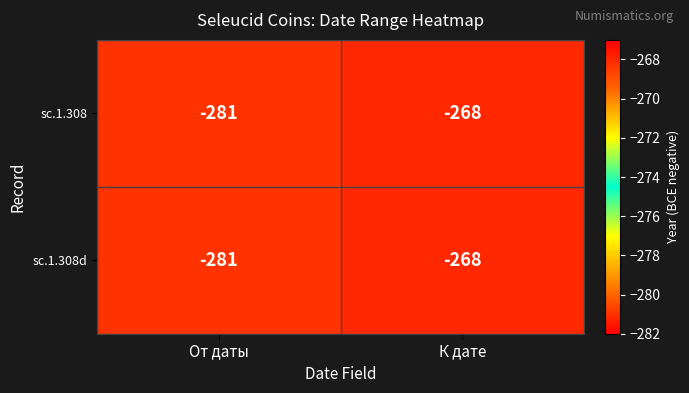

Reading left to right, extract all data points from this chart.

sc.1.308: -281	-268
sc.1.308d: -281	-268